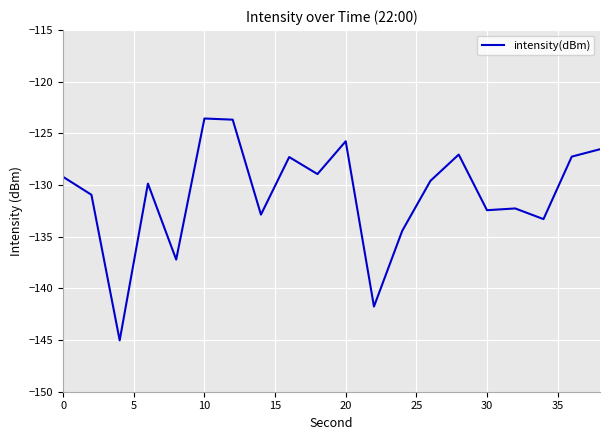

What is the difference between the maximum and minimum values?

21.5